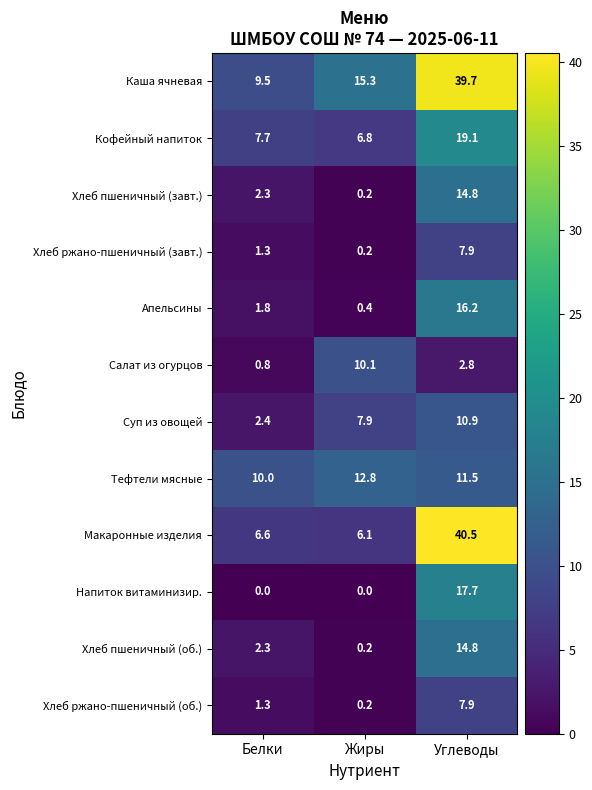

True or false: Каша ячневая has a value of 6.6 at Белки.

False